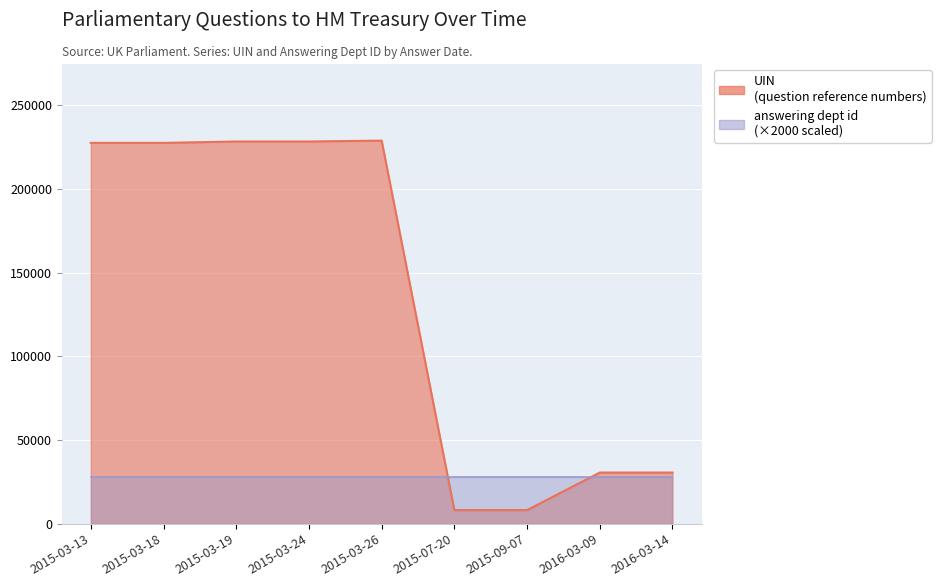

Rank the categories by value from lowest to highest.

2015-07-20, 2015-09-07, 2016-03-09, 2016-03-14, 2015-03-13, 2015-03-18, 2015-03-19, 2015-03-24, 2015-03-26